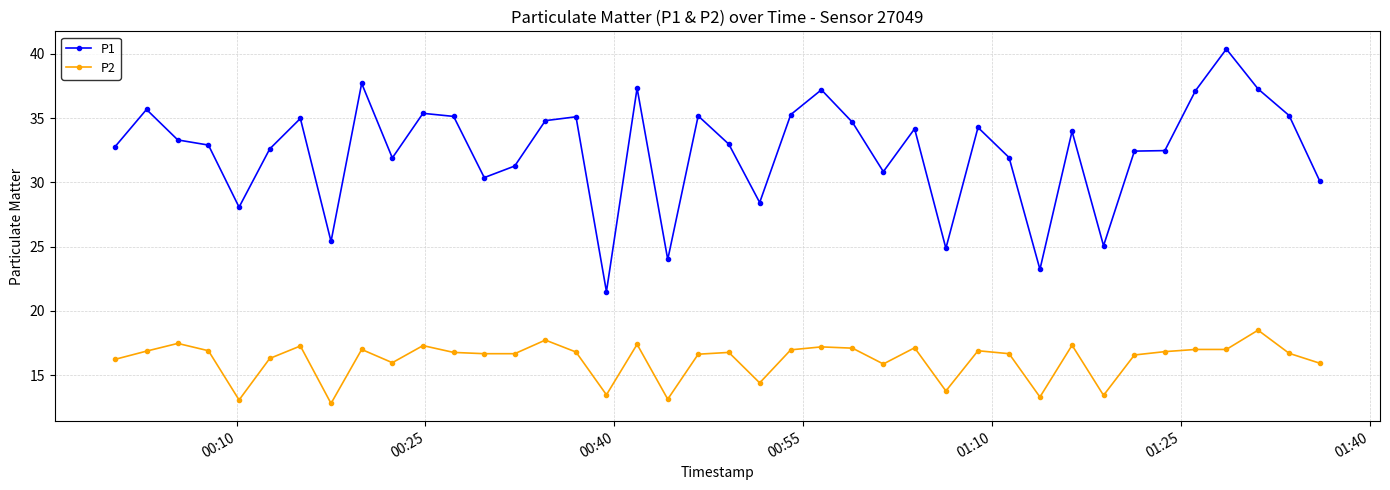

What is the maximum value for P1?

40.4